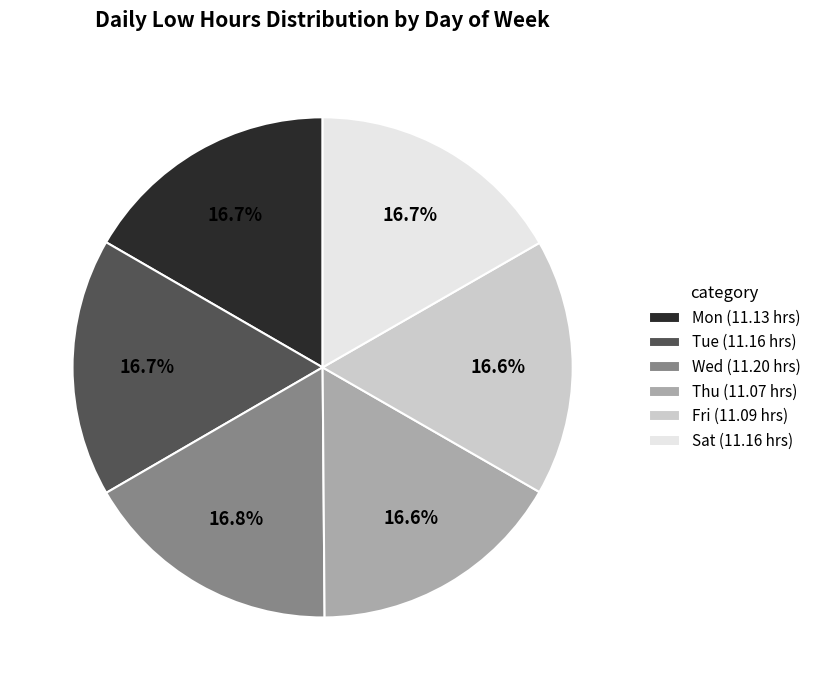

To the nearest percent, what portion does Wed represent?

17%